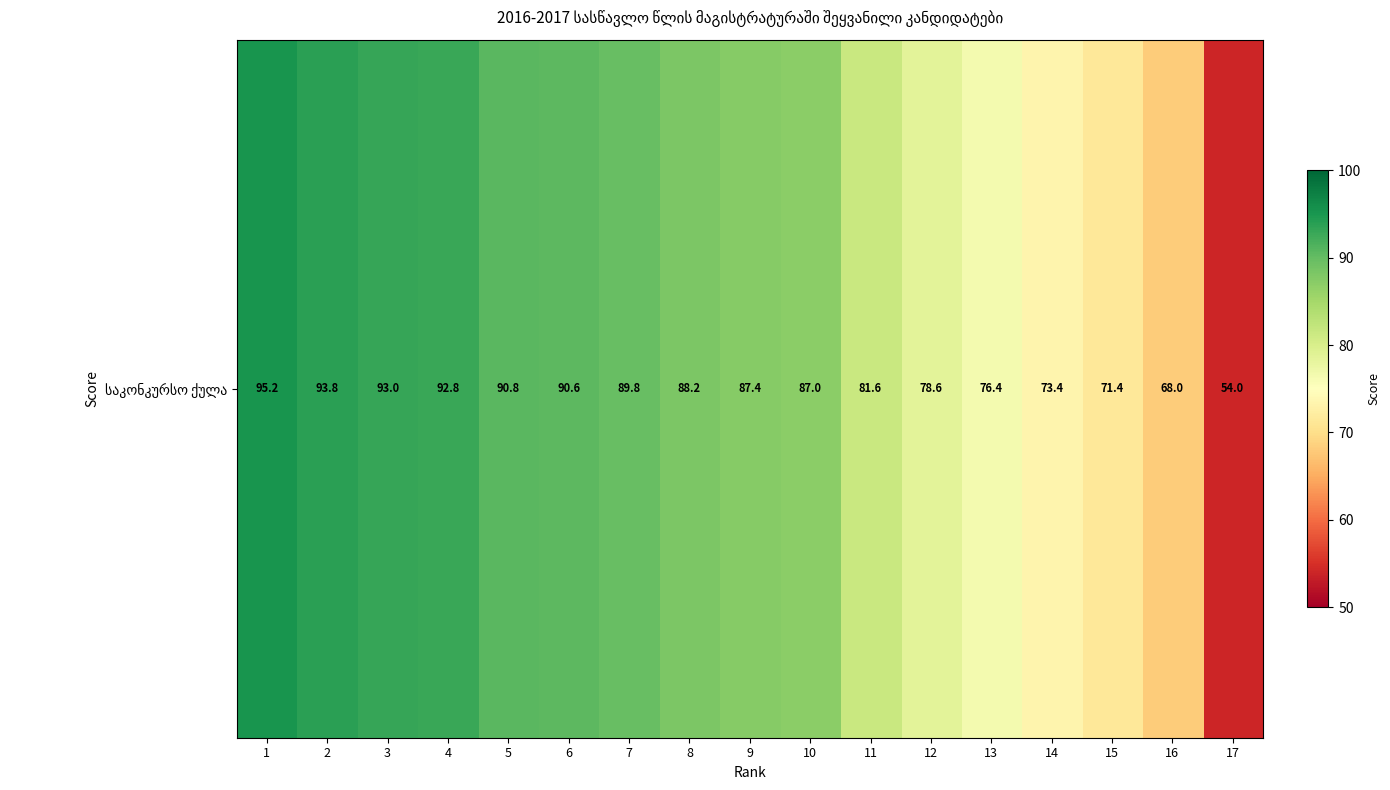

How many distinct data groups are displayed?

1